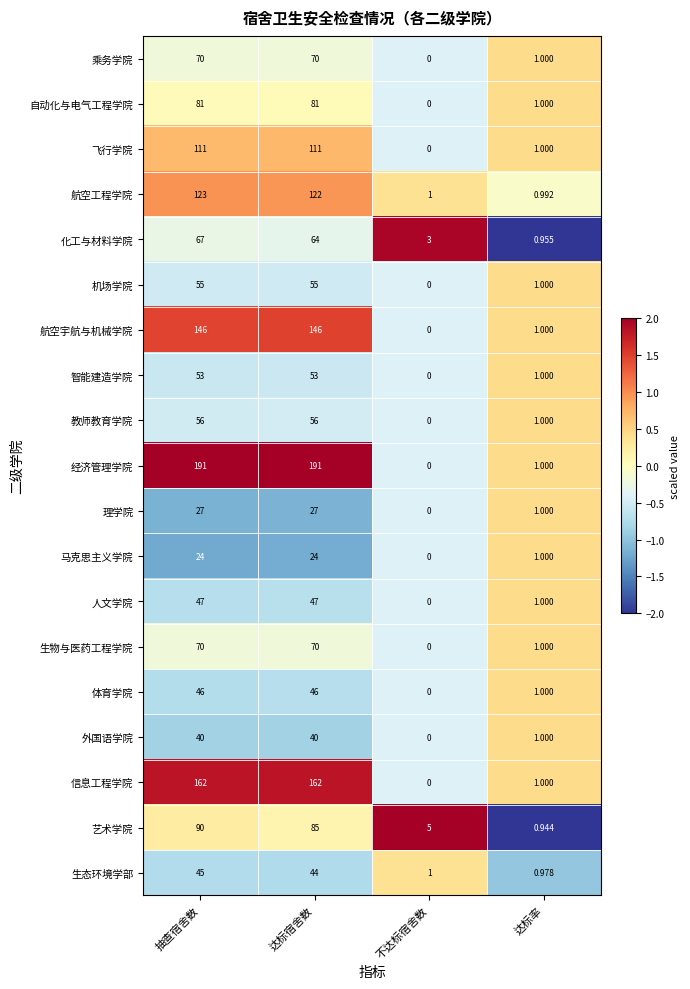

Which series has the largest range (max minus min)?

经济管理学院